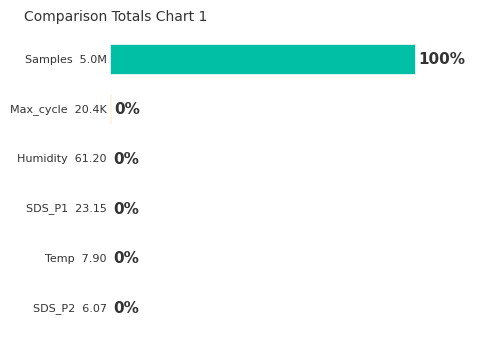

At which label does the data first exceed 61?

Samples